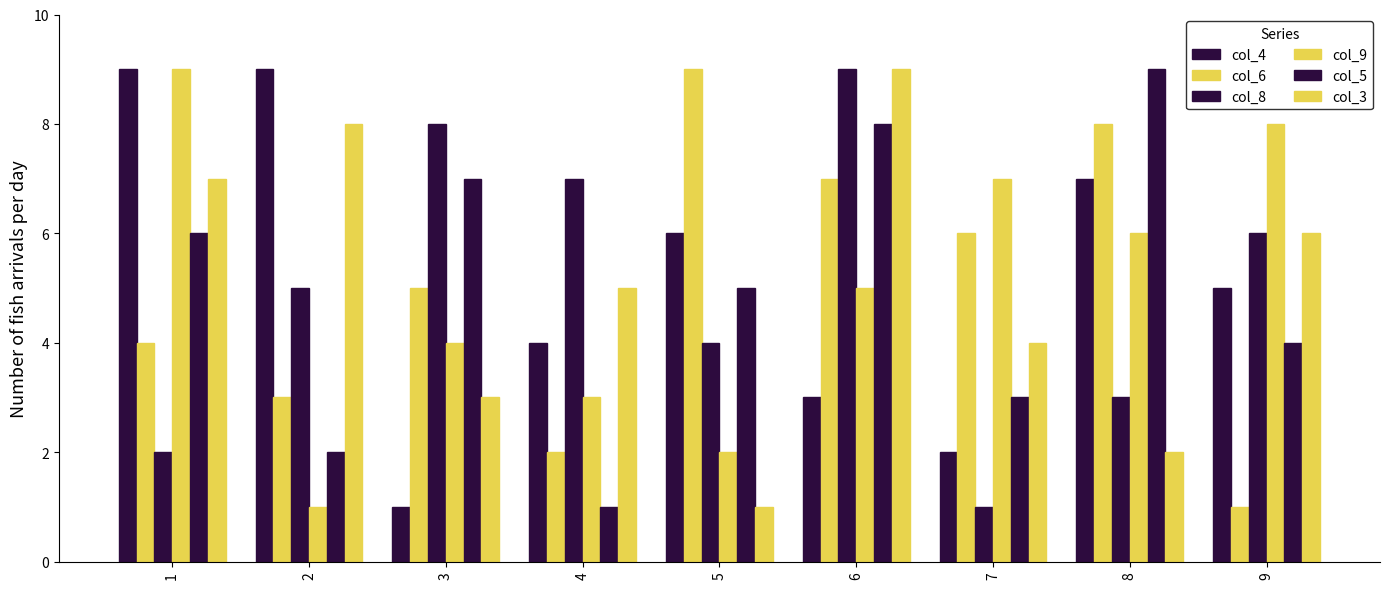

Where is col_6 nearest to the value 5?

3